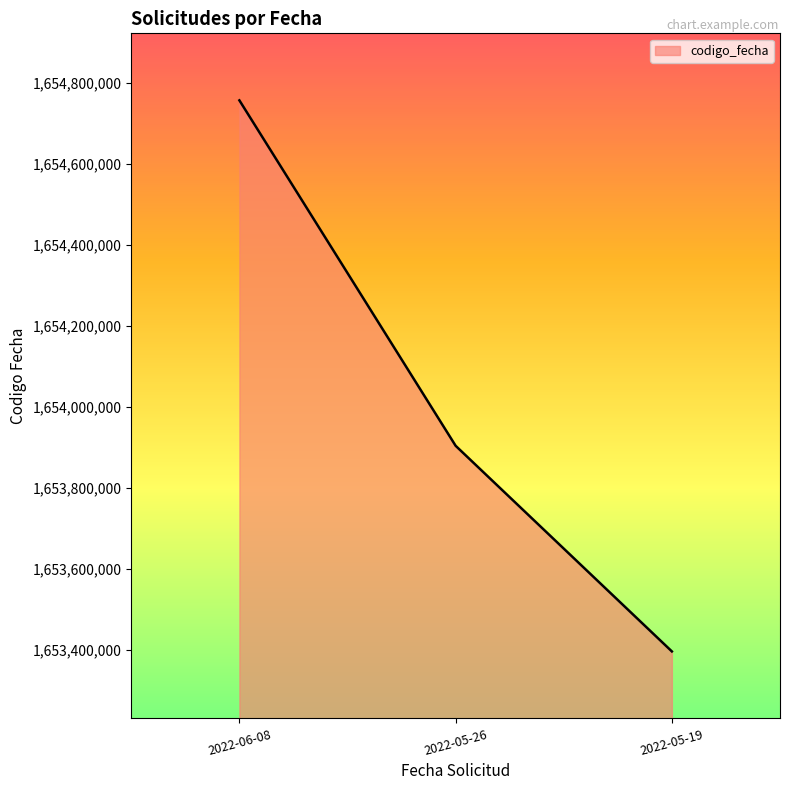

The chart shows a value of 1653904539 at 2022-05-26. True or false?

True